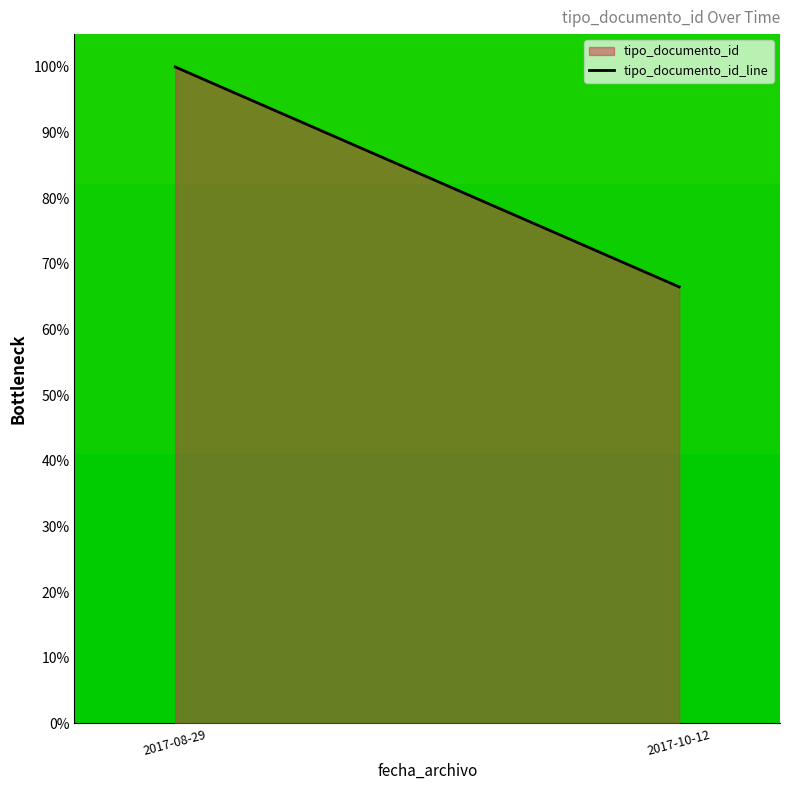

What is the greatest value displayed?

100.0